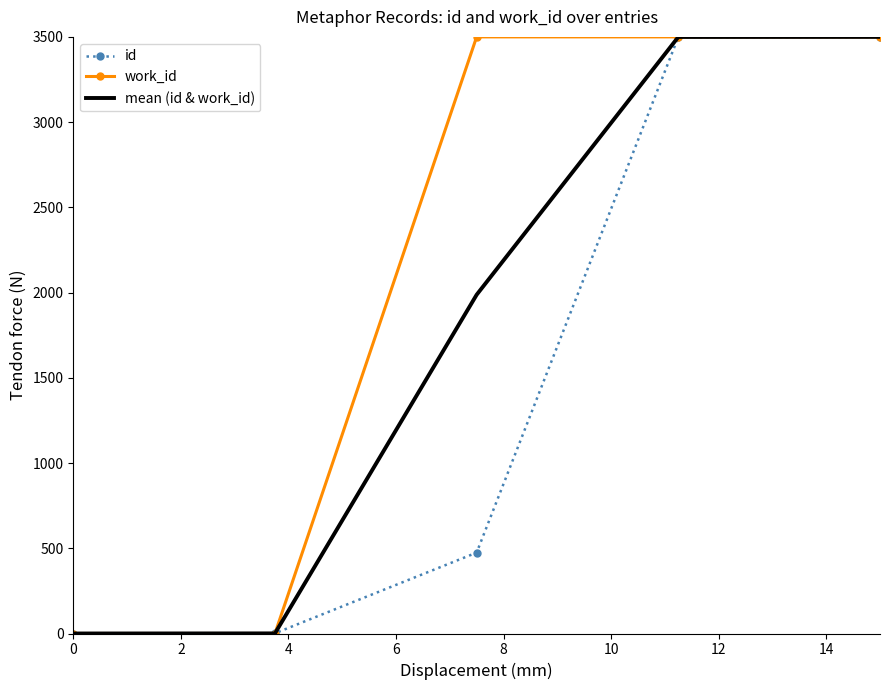

Which series has the largest total across all categories?

work_id